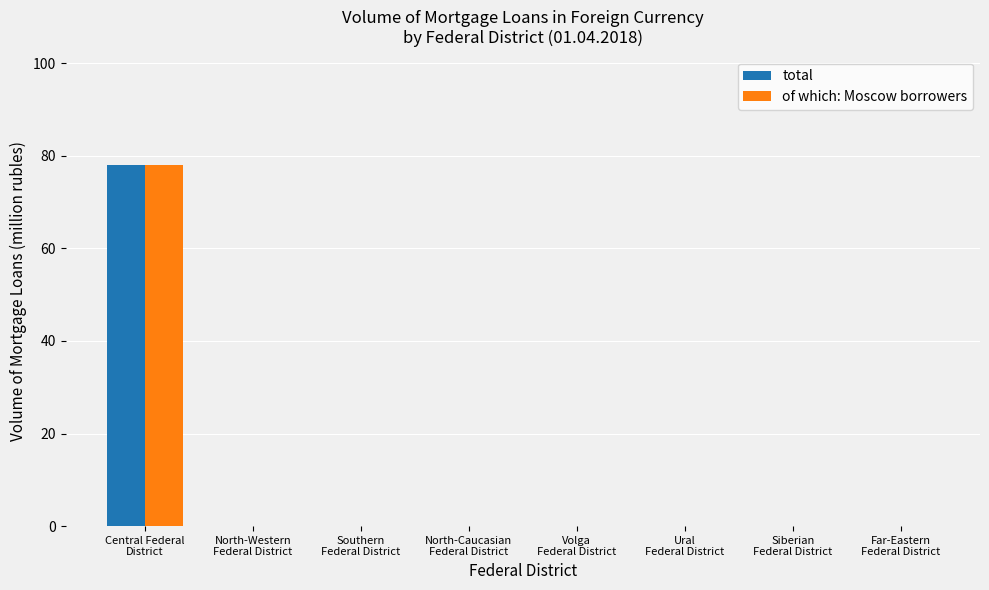

Count the number of data series in this chart.

2